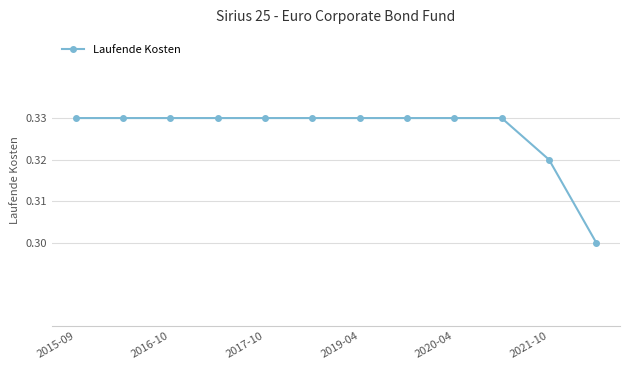

What is the sum of all values?

3.9